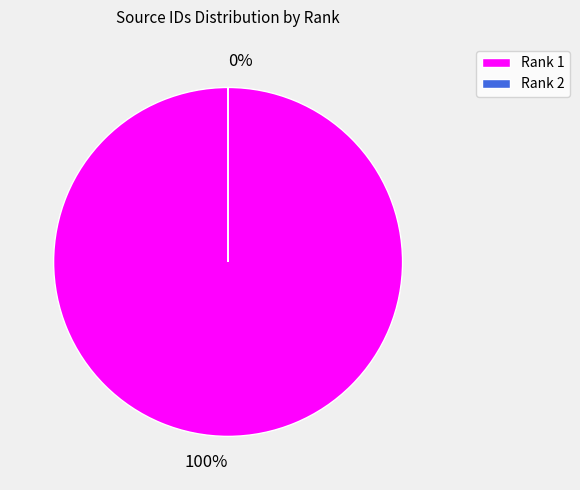

What portion of the pie excludes 2?

100.0%